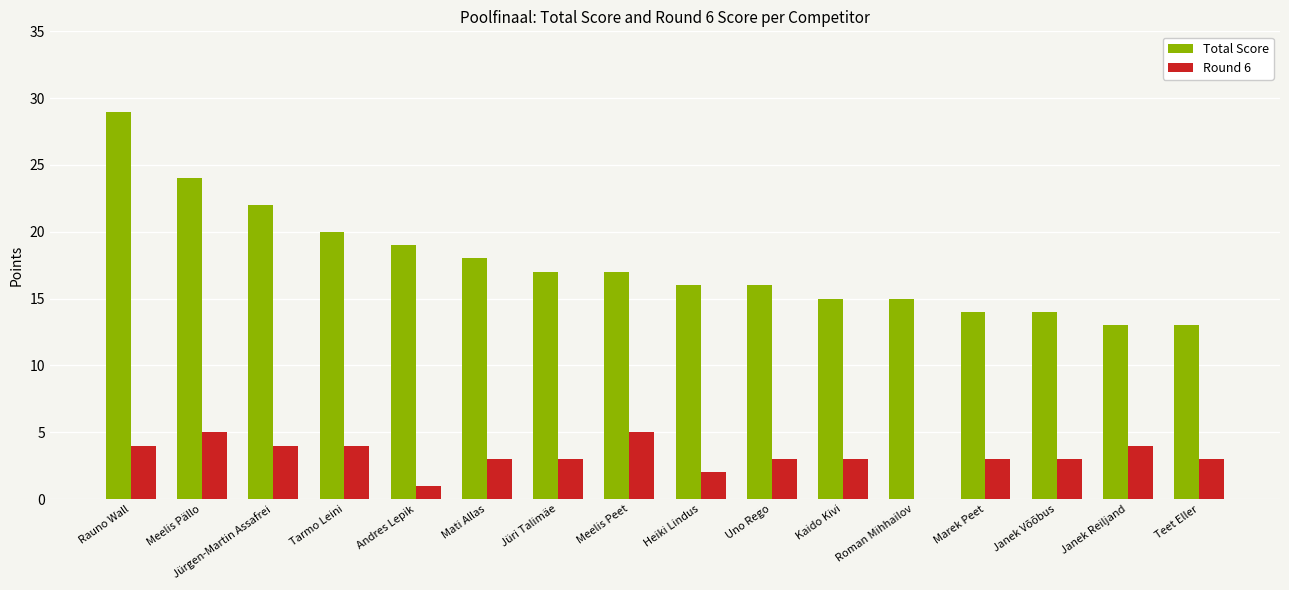

The value of Total Score at Marek Peet is 14. True or false?

True